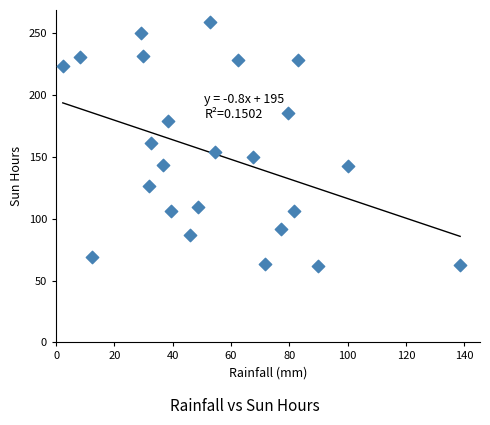

What is the range of X values (max minus min)?

136.3